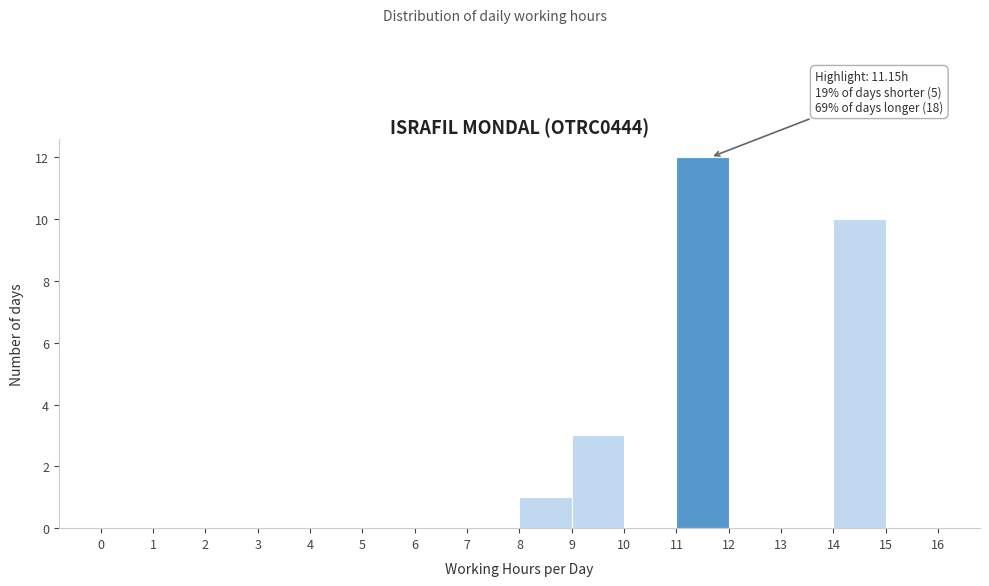

Which range on the x-axis has the tallest bar?

11 to 12